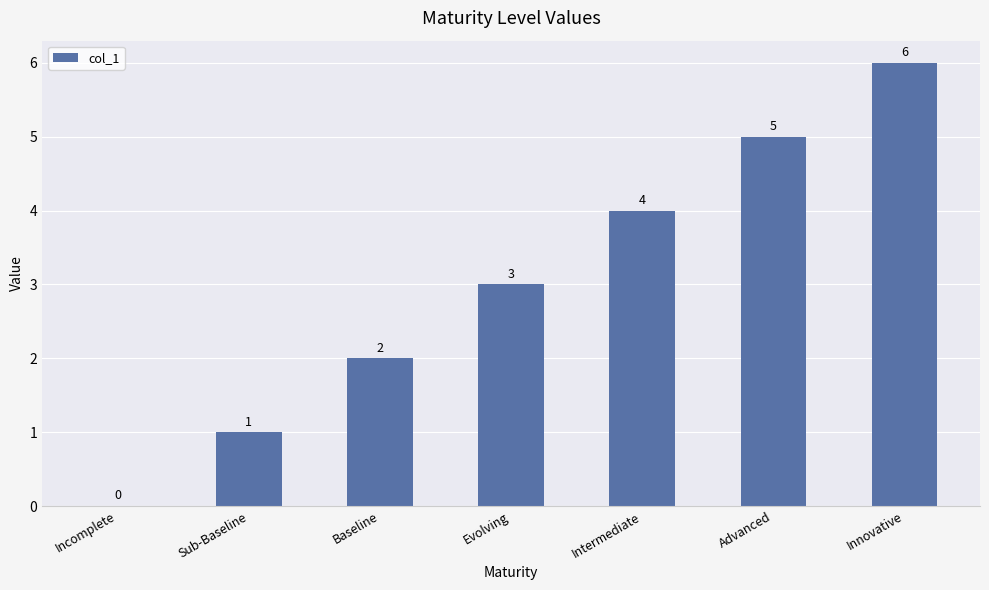

What is the sum of all values?

21